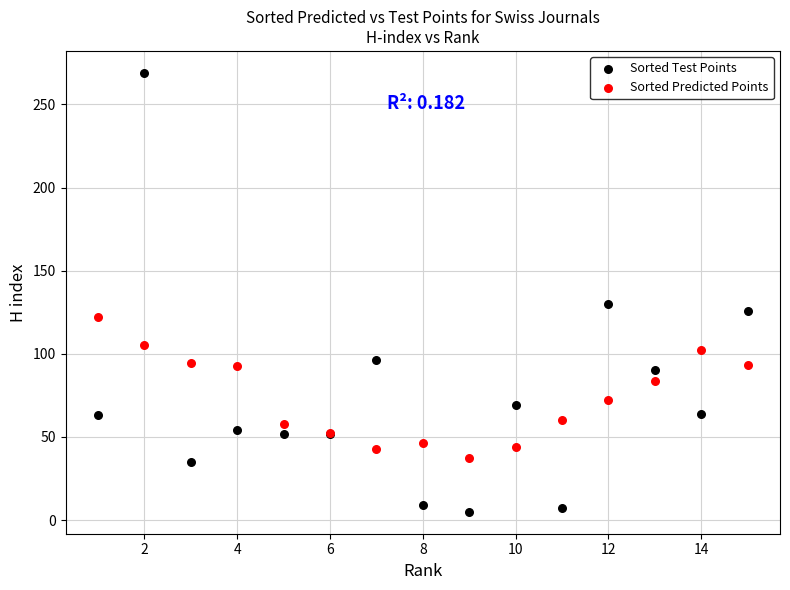

Across all series, what Y value is closest to 137?

130.0